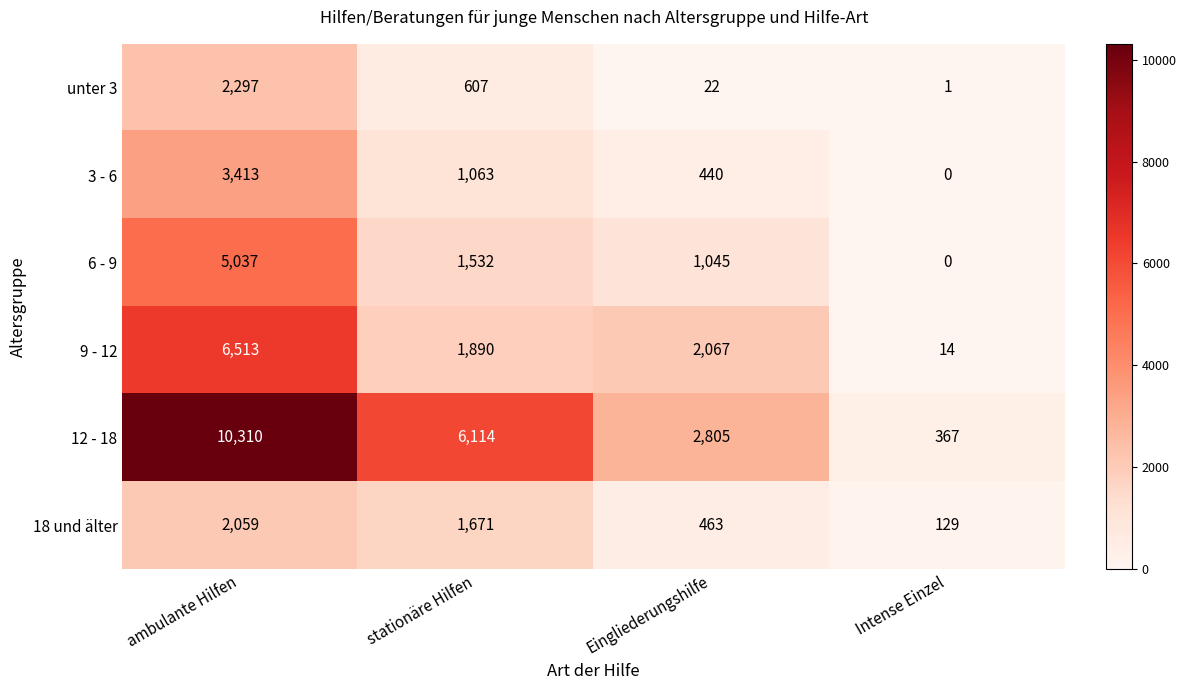

Which category has the highest value in the 18 und älter series?

ambulante Hilfen